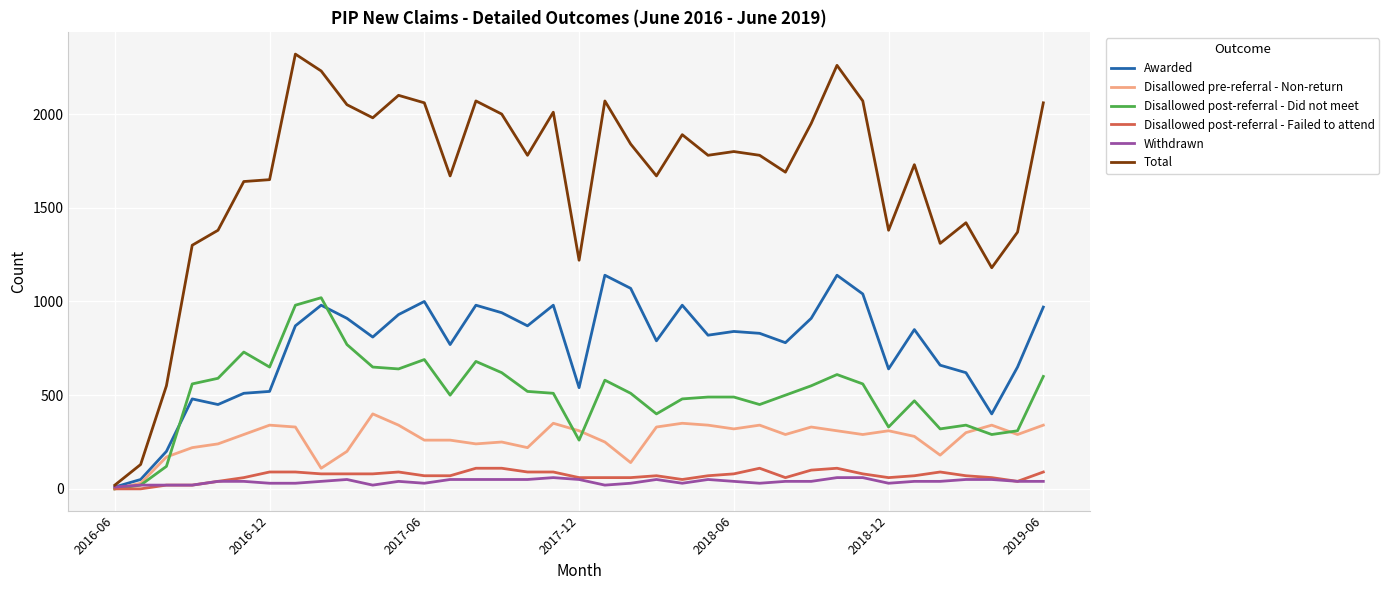

What is the maximum value shown in the chart?

2320